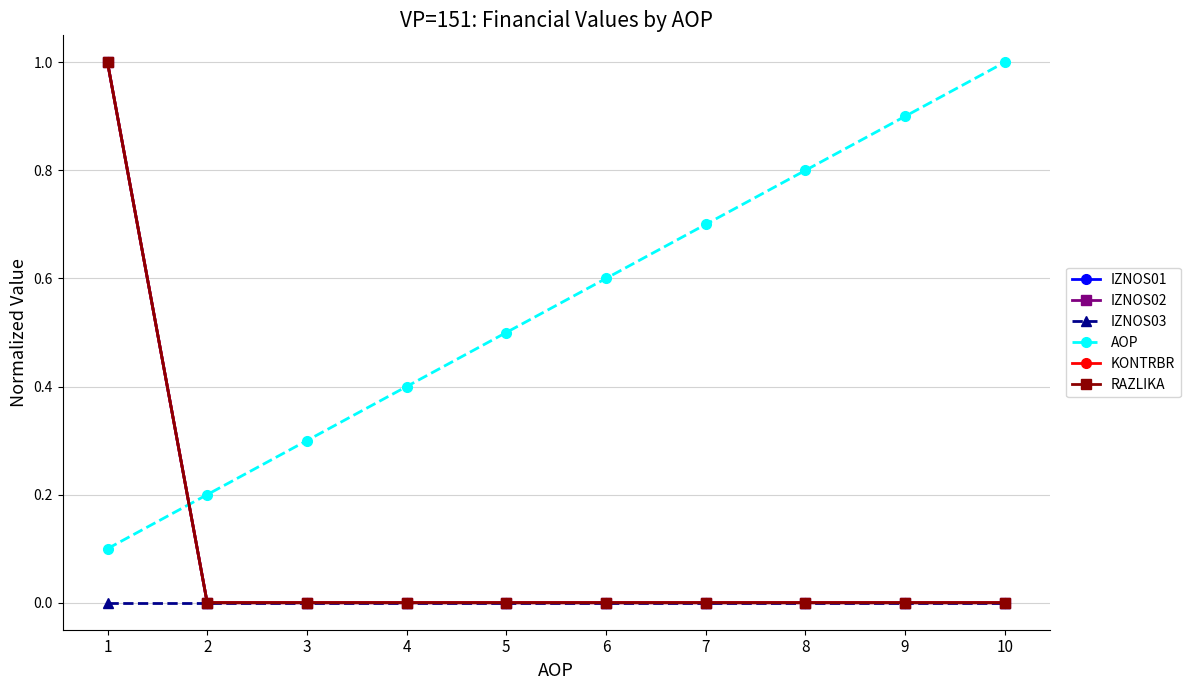

What is the spread (max minus min) of values at 8?

0.8